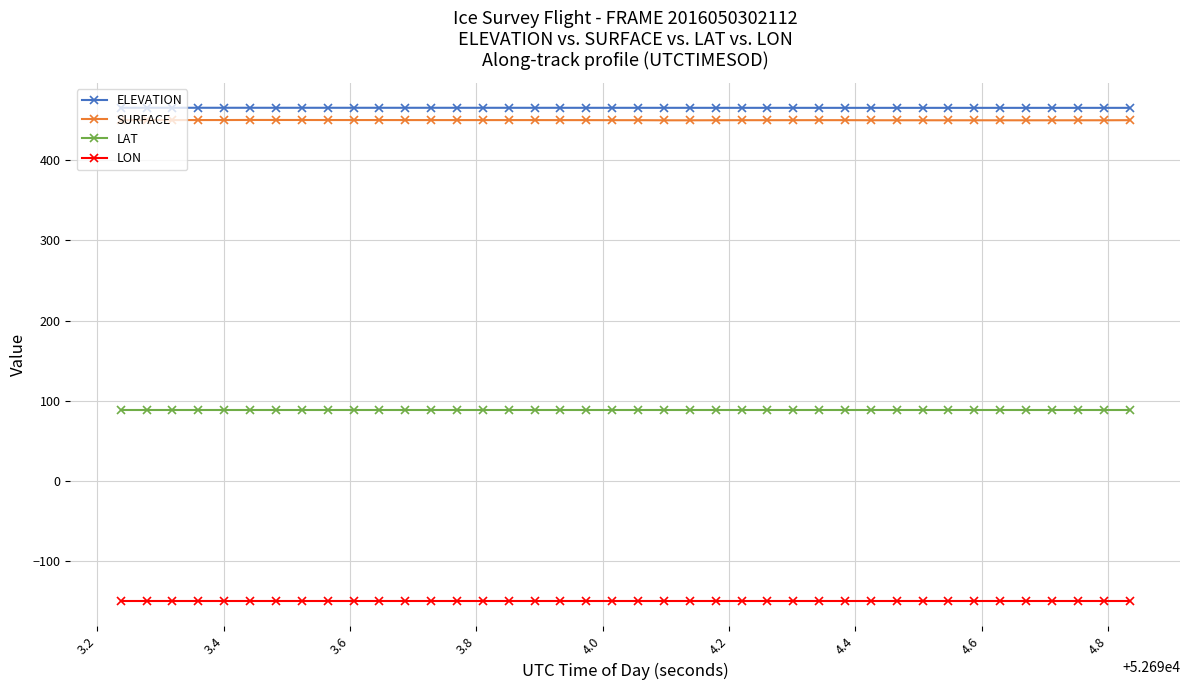

What is the sum of all LON values?

-5999.9